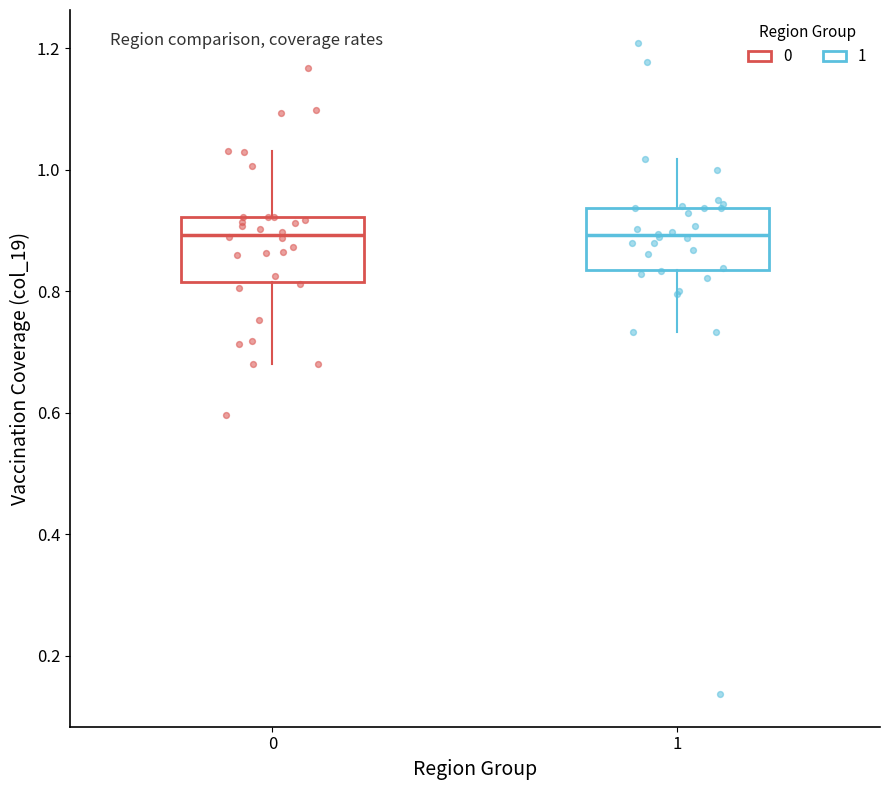

Where does the upper whisker of the box at x = 1 end on the y-axis? The values are not printed on the chart, so give them approximately, as read against the axis.

1.02